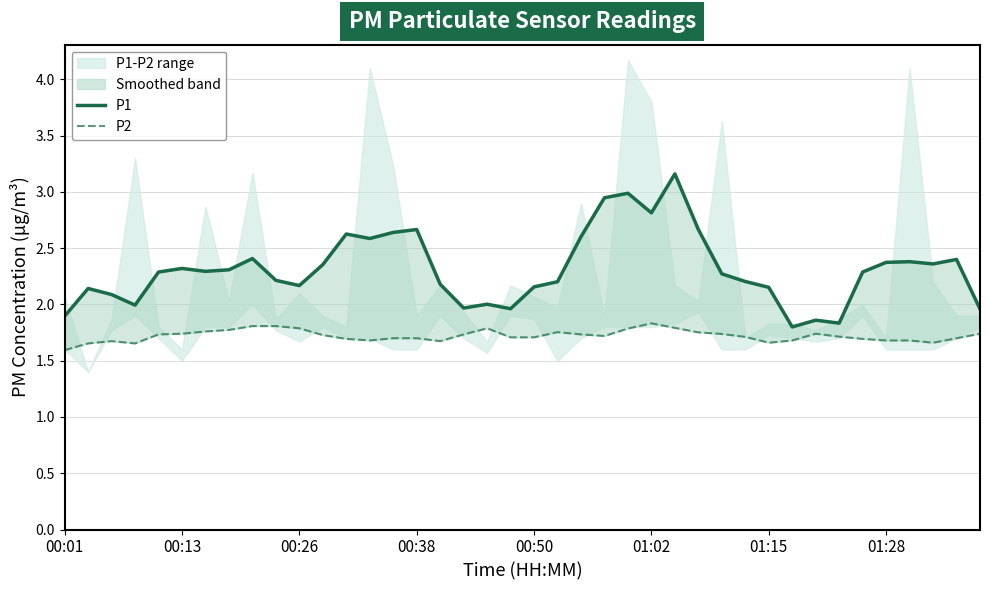

Which series changed the most between 01:15 and 15?

P1